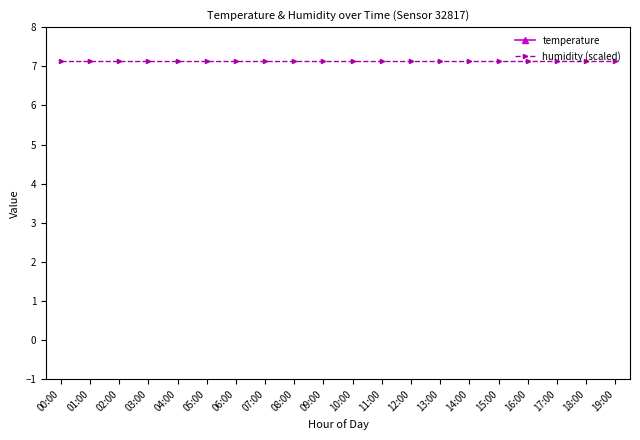

True or false: temperature and humidity (scaled) intersect in this chart.

False